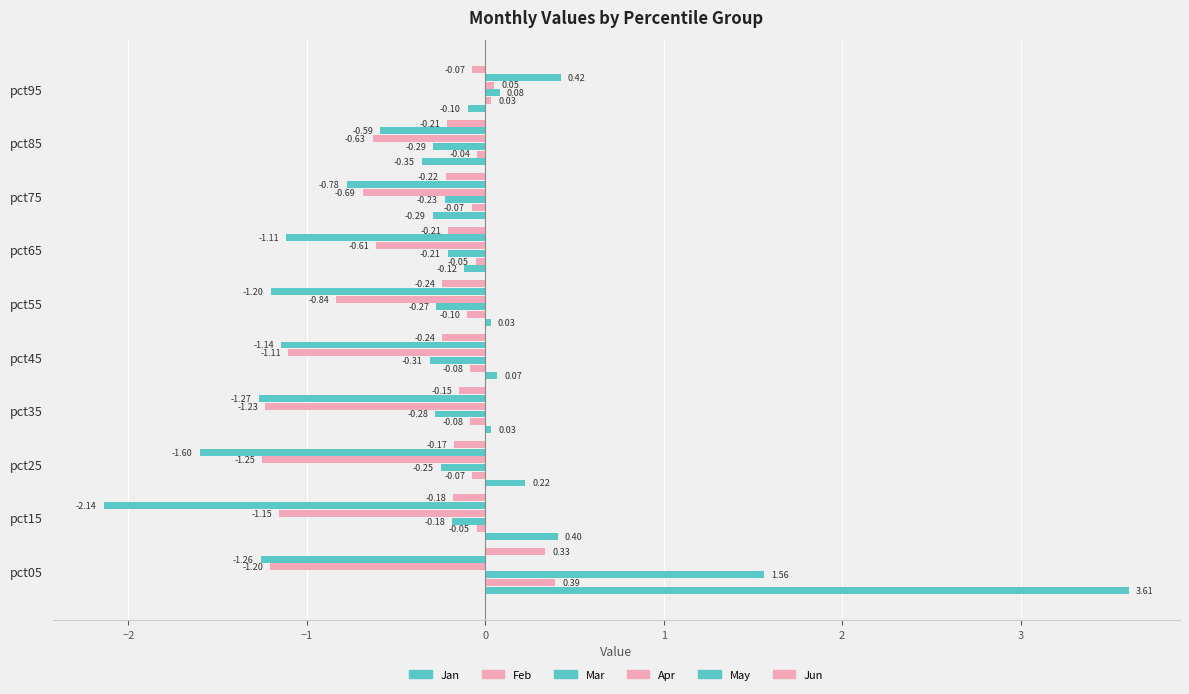

How many data points in Apr are less than 0?

9